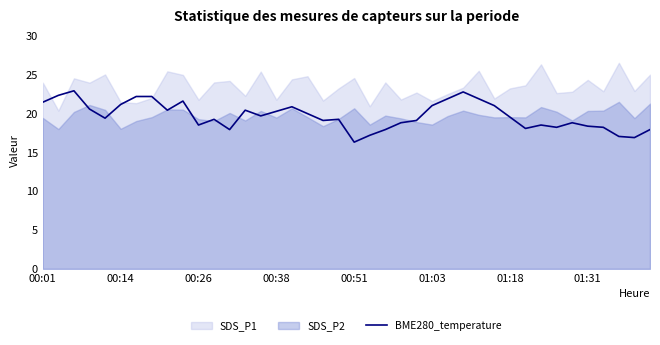

What is the maximum value for BME280_temperature?

22.9